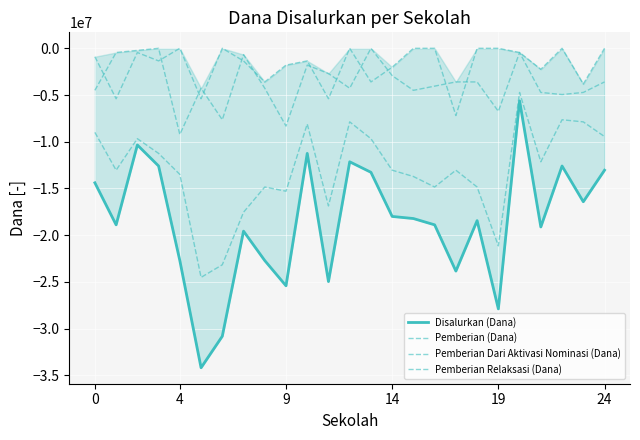

What is the total value across all series at 6?

-61650000